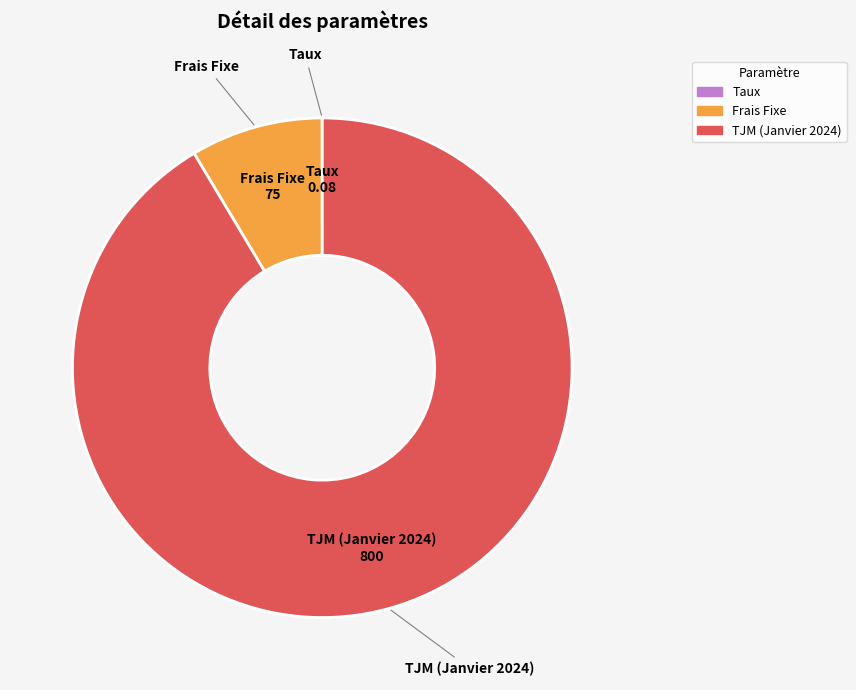

Do Frais Fixe and TJM (Janvier 2024) together represent more than half of the pie?

Yes